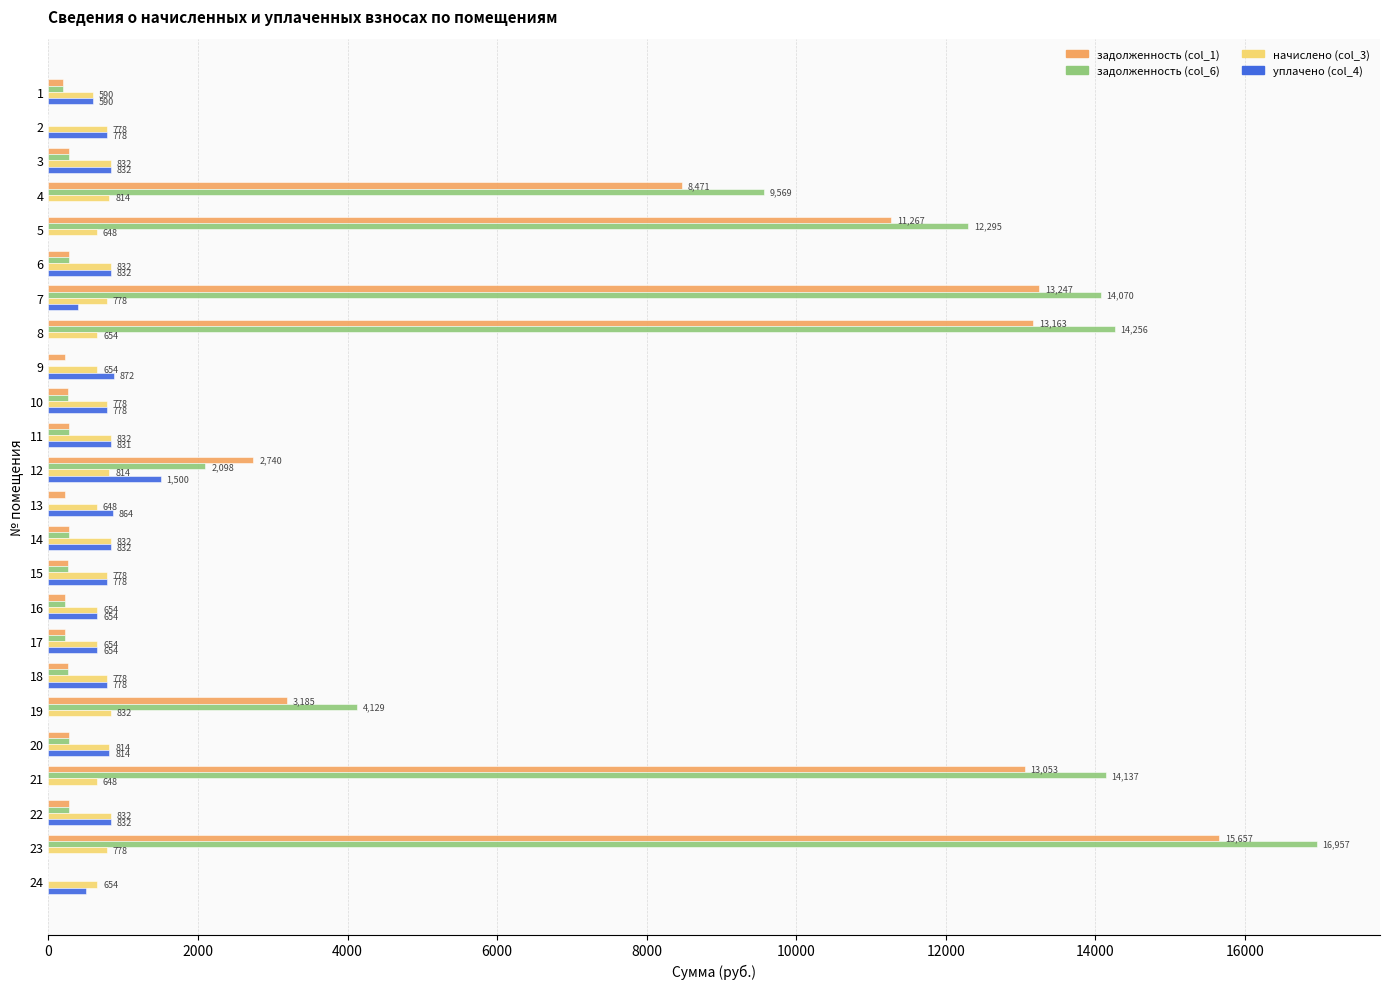

Is the value of задолженность (col_6) at 4 greater than the value of уплачено (col_4) at 7?

Yes